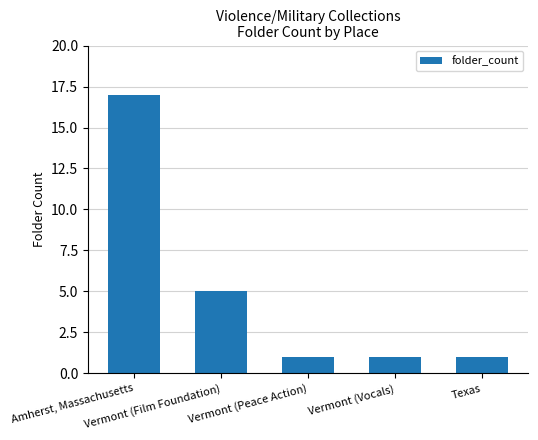

What is the average value?

5